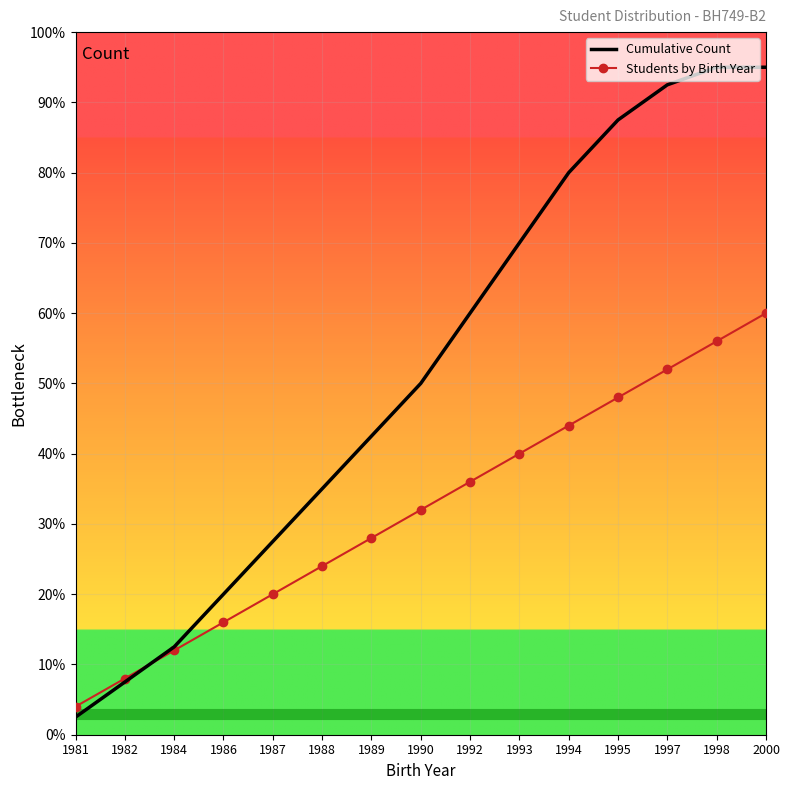

Reading right to left, extract all data points from this chart.

Cumulative Count: 95.0	95.0	92.5	87.5	80.0	70.0	60.0	50.0	42.5	35.0	27.5	20.0	12.5	7.5	2.5
Students by Birth Year: 60.0	56.0	52.0	48.0	44.0	40.0	36.0	32.0	28.0	24.0	20.0	16.0	12.0	8.0	4.0